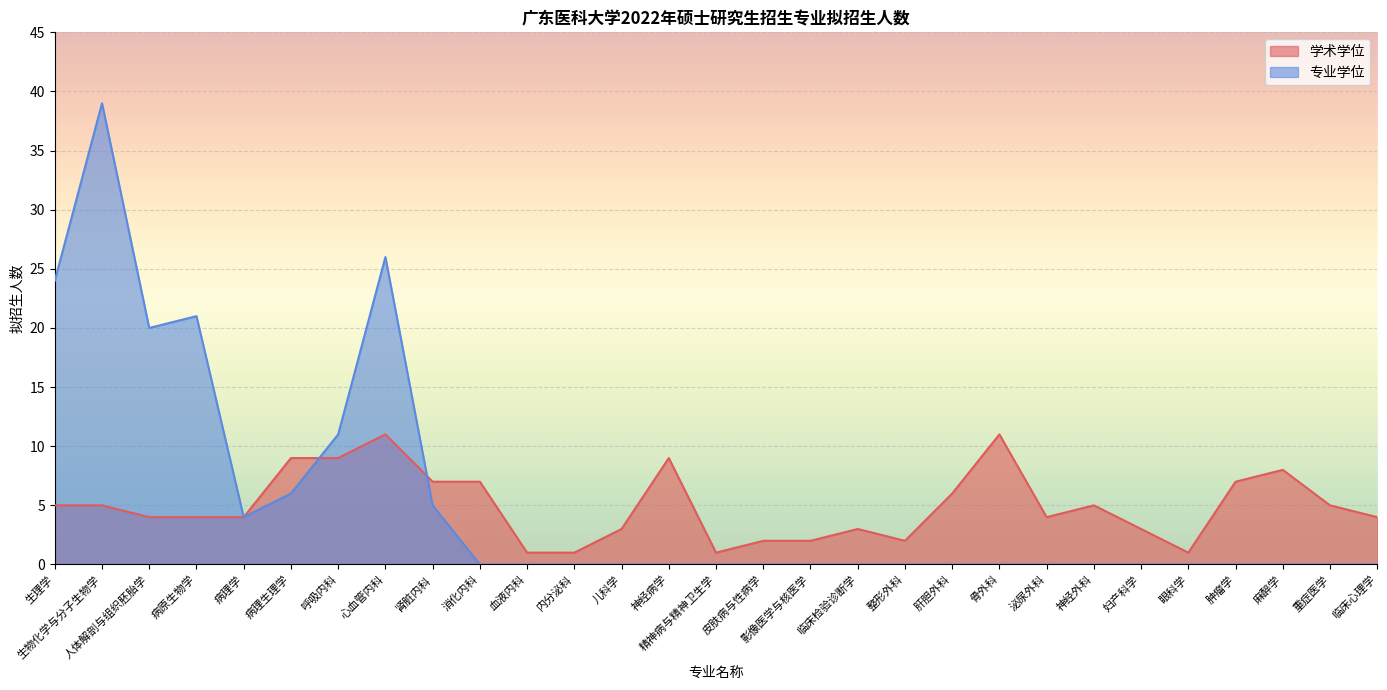

What is the value of the 学术学位 point at the 1st from the left?

5